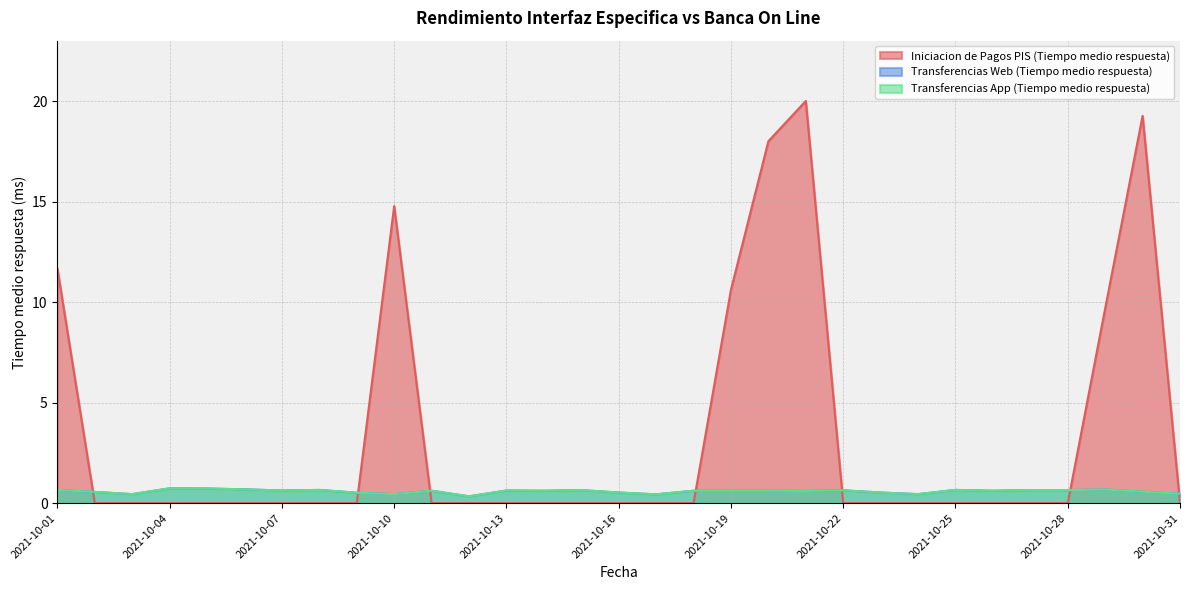

Reading right to left, extract all data points from this chart.

Iniciacion de Pagos PIS (Tiempo medio respuesta): 2021-10-31=0.0	2021-10-30=19.3	2021-10-29=9.7	2021-10-28=0.0	2021-10-27=0.0	2021-10-26=0.0	2021-10-25=0.0	2021-10-24=0.0	2021-10-23=0.0	2021-10-22=0.0	2021-10-21=20.0	2021-10-20=18.0	2021-10-19=10.6	2021-10-18=0.0	2021-10-17=0.0	2021-10-16=0.0	2021-10-15=0.0	2021-10-14=0.0	2021-10-13=0.0	2021-10-12=0.0	2021-10-11=0.0	2021-10-10=14.8	2021-10-09=0.0	2021-10-08=0.0	2021-10-07=0.0	2021-10-06=0.0	2021-10-05=0.0	2021-10-04=0.0	2021-10-03=0.0	2021-10-02=0.0	2021-10-01=11.7
Transferencias Web (Tiempo medio respuesta): 2021-10-31=0.5	2021-10-30=0.6	2021-10-29=0.7	2021-10-28=0.7	2021-10-27=0.7	2021-10-26=0.6	2021-10-25=0.7	2021-10-24=0.5	2021-10-23=0.5	2021-10-22=0.6	2021-10-21=0.6	2021-10-20=0.6	2021-10-19=0.6	2021-10-18=0.6	2021-10-17=0.4	2021-10-16=0.5	2021-10-15=0.7	2021-10-14=0.6	2021-10-13=0.6	2021-10-12=0.3	2021-10-11=0.6	2021-10-10=0.5	2021-10-09=0.5	2021-10-08=0.7	2021-10-07=0.6	2021-10-06=0.7	2021-10-05=0.7	2021-10-04=0.7	2021-10-03=0.5	2021-10-02=0.6	2021-10-01=0.7
Transferencias App (Tiempo medio respuesta): 2021-10-31=0.5	2021-10-30=0.6	2021-10-29=0.7	2021-10-28=0.7	2021-10-27=0.7	2021-10-26=0.6	2021-10-25=0.7	2021-10-24=0.5	2021-10-23=0.5	2021-10-22=0.6	2021-10-21=0.6	2021-10-20=0.6	2021-10-19=0.6	2021-10-18=0.6	2021-10-17=0.4	2021-10-16=0.5	2021-10-15=0.7	2021-10-14=0.6	2021-10-13=0.6	2021-10-12=0.3	2021-10-11=0.6	2021-10-10=0.5	2021-10-09=0.5	2021-10-08=0.7	2021-10-07=0.6	2021-10-06=0.7	2021-10-05=0.7	2021-10-04=0.7	2021-10-03=0.5	2021-10-02=0.6	2021-10-01=0.7